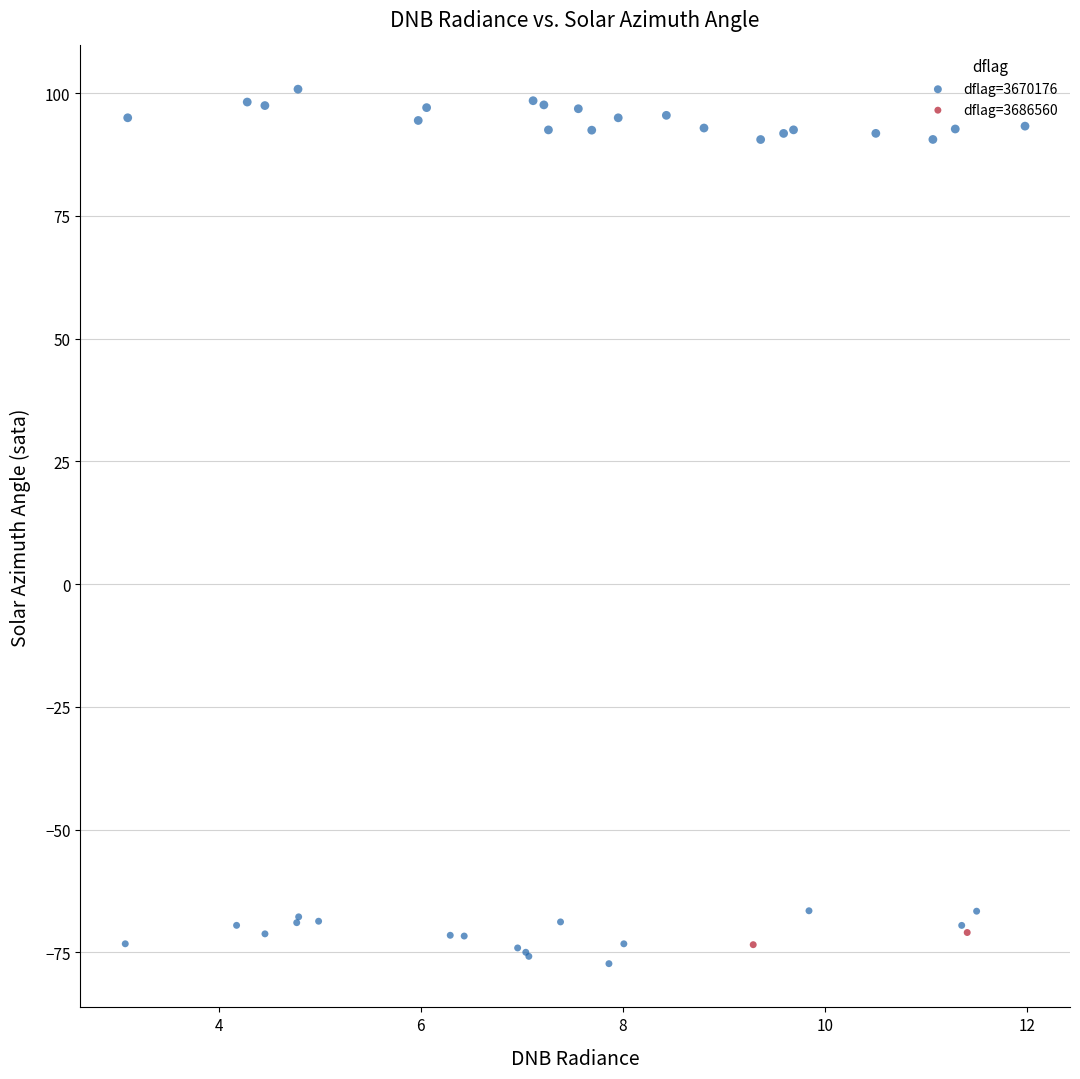

What are all the series names shown in the legend?

dflag=3670176, dflag=3686560